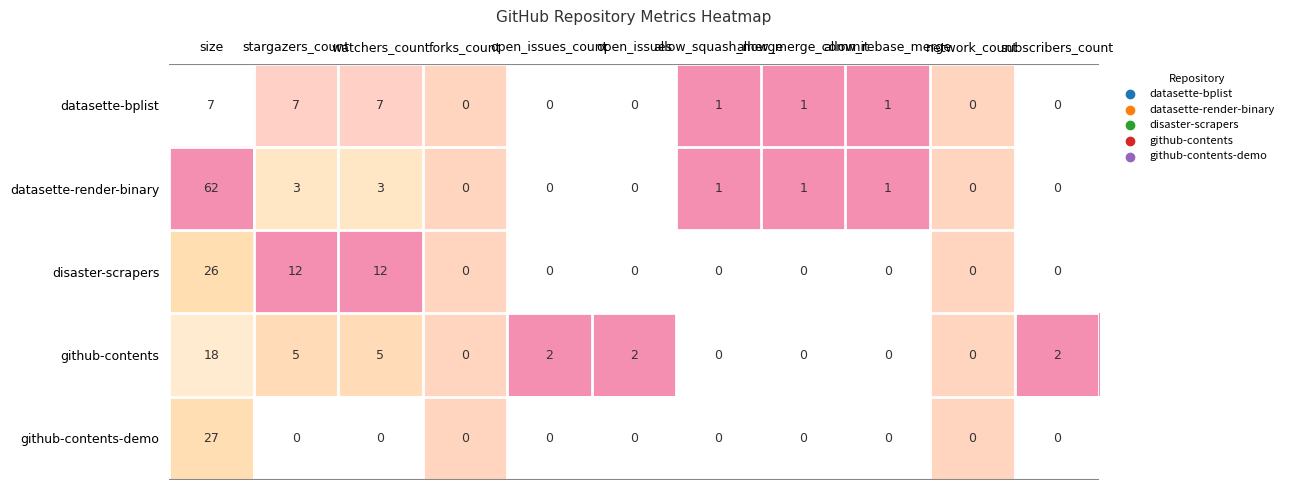

Which series has the widest spread of values?

datasette-render-binary